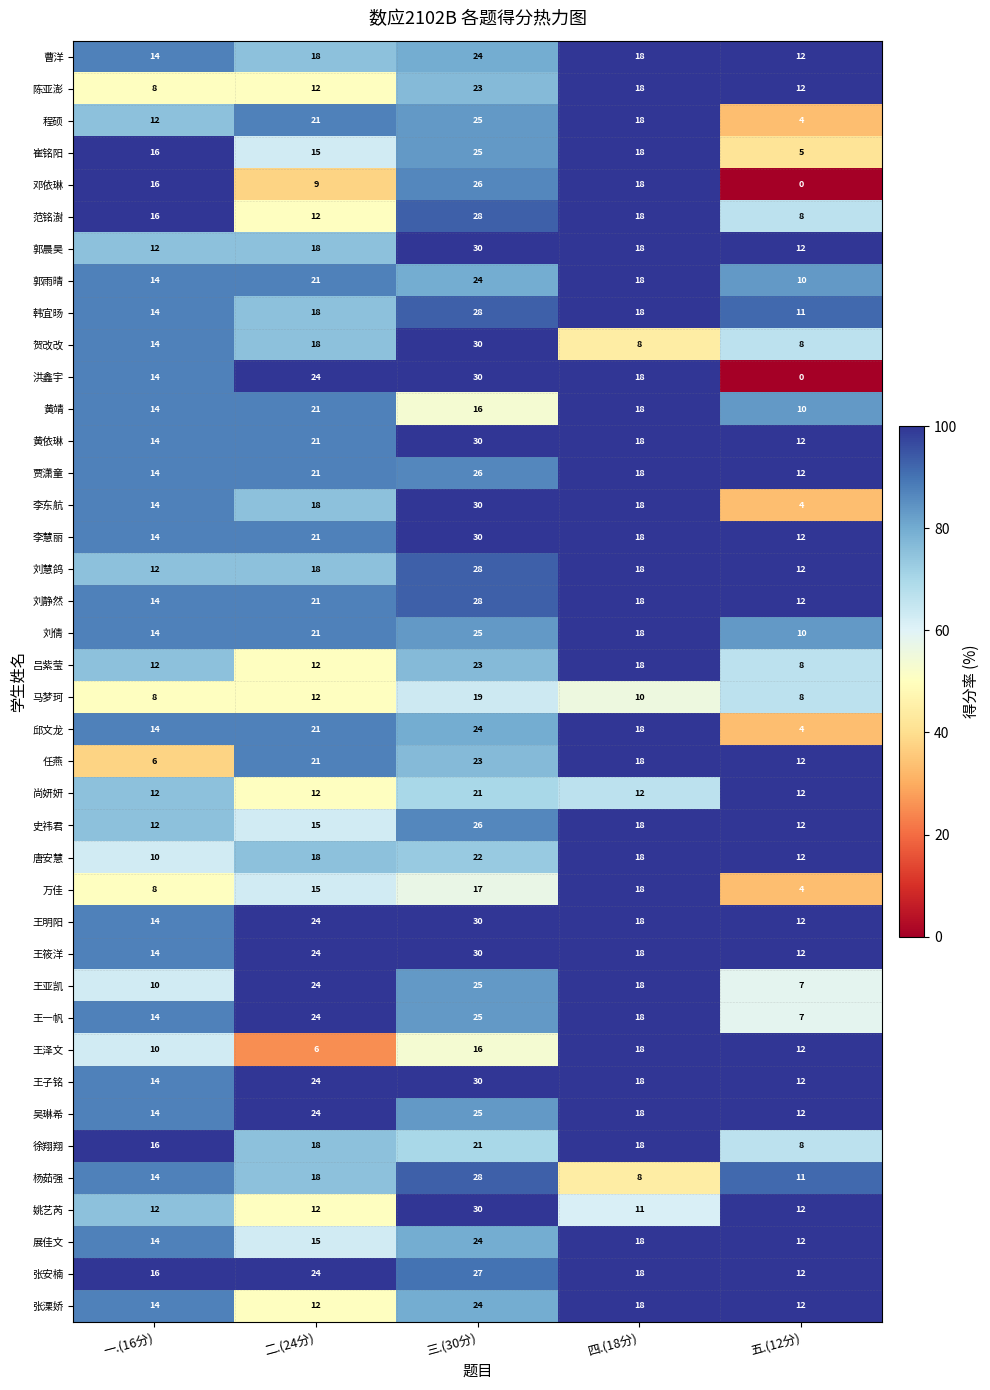

What is the maximum value shown in the chart?

30